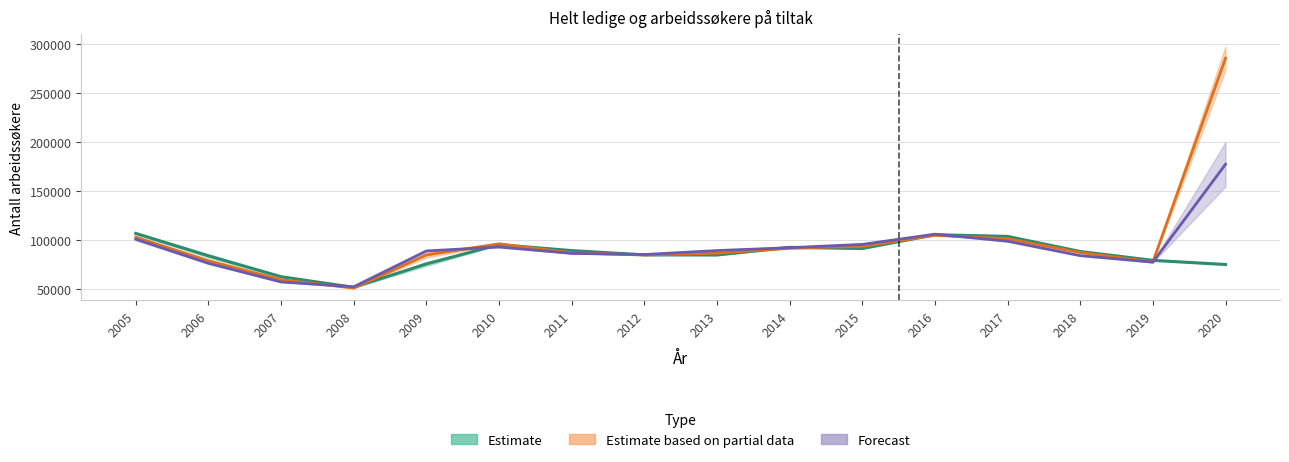

Reading left to right, extract all data points from this chart.

Januar: 106902.5	84055.5	62753.0	51924.5	75769.5	95498.0	89406.5	85054.5	84896.5	92709.0	91542.0	105625.0	103876.0	88480.5	79431.0	75216.0
Mars: 103071.0	78956.5	59707.0	51138.5	84876.5	96312.0	87098.5	84891.5	86751.0	91954.5	93671.0	104976.0	101515.5	87452.5	77868.5	285607.0
Mai: 101008.0	76439.0	57397.5	52472.0	89043.0	93077.0	86542.5	85382.5	89427.5	92361.0	95701.0	106148.5	98991.0	84257.5	77618.0	177470.5